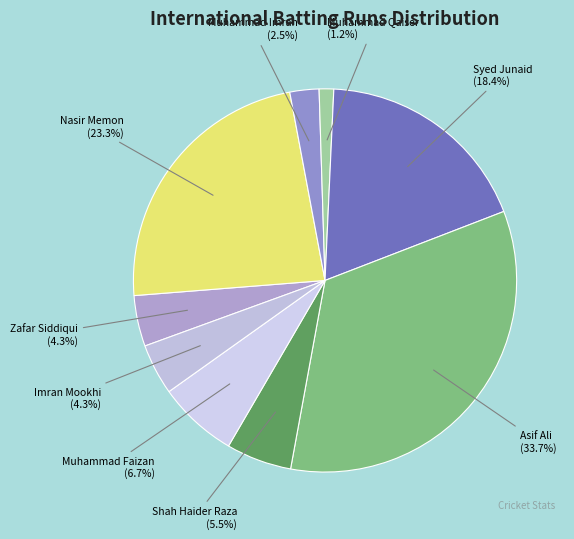

Between Zafar Siddiqui and Muhammad Faizan, which is larger?

Muhammad Faizan